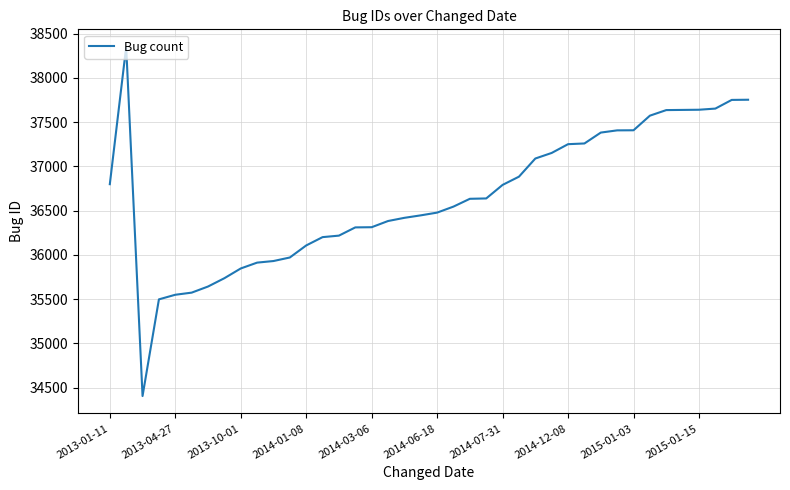

What is the difference between the maximum and minimum values?

3945